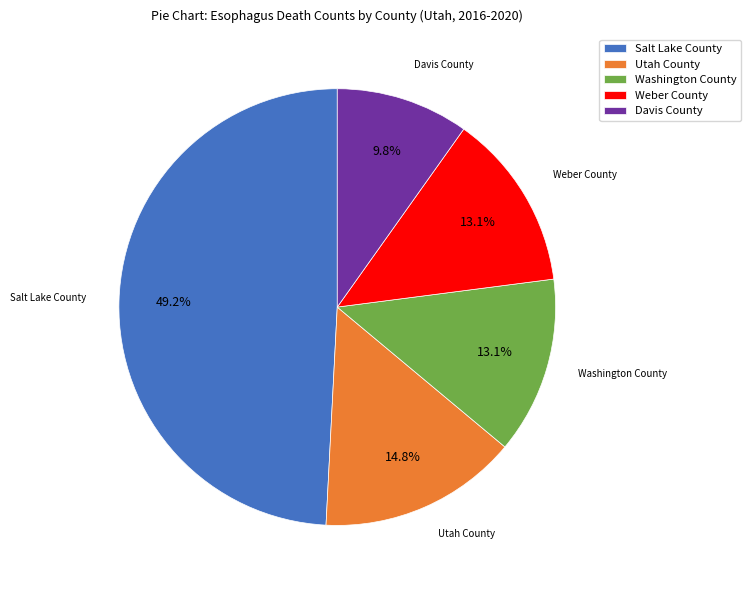

How many segments does this pie chart have?

5